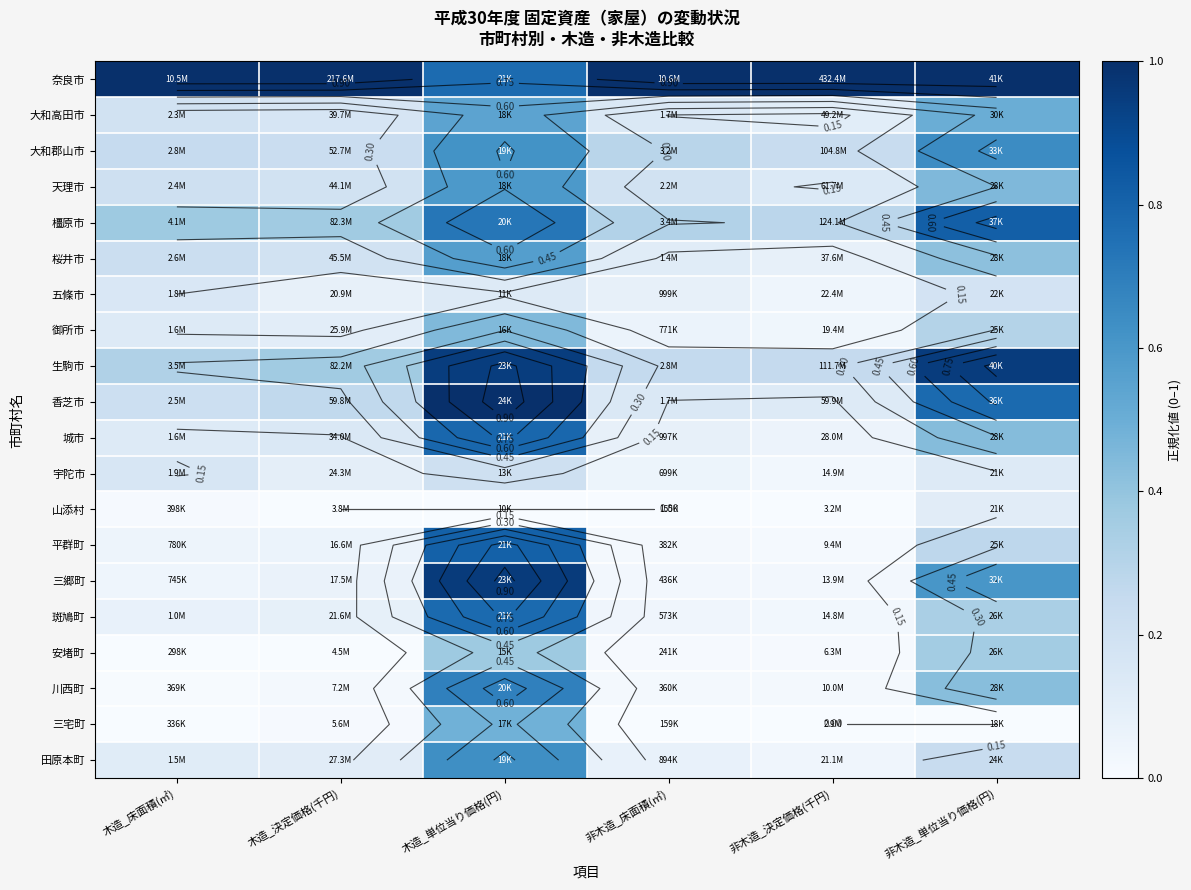

At which label does 桜井市 reach its peak?

木造_単位当り価格(円)